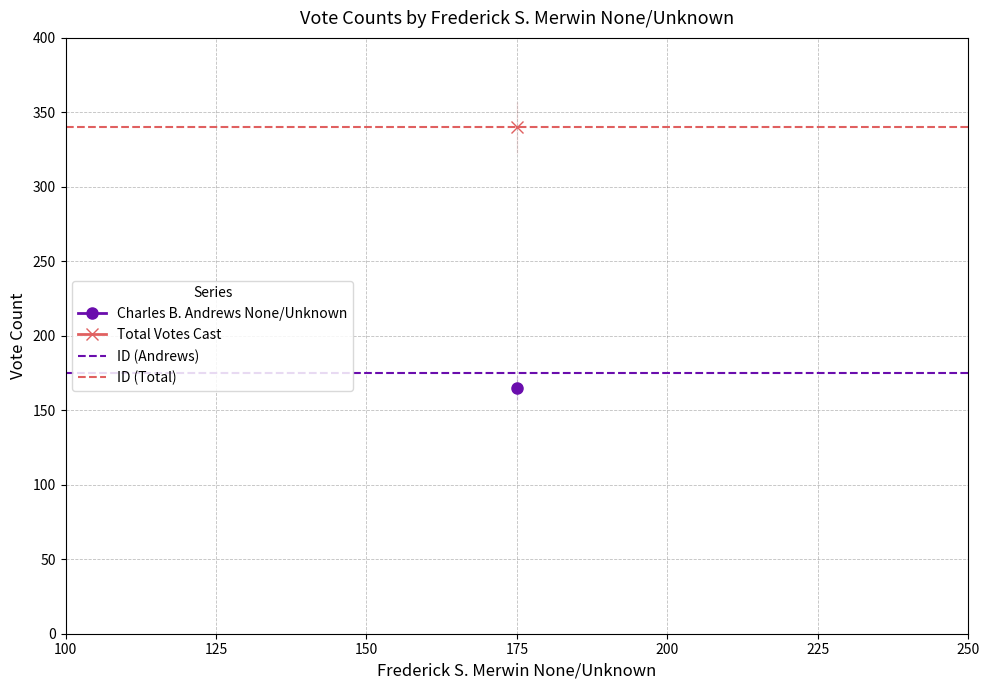

What is the value of the ID (Total) point at the 2nd from the left?

340